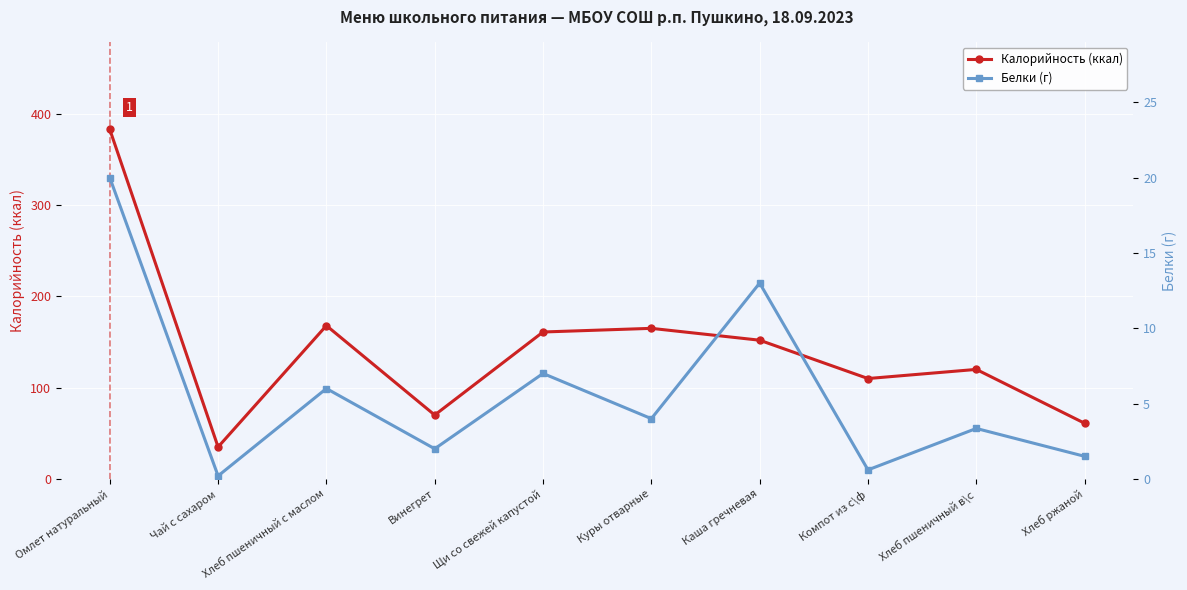

Is it true that Белки (г) equals 6.0 at Хлеб пшеничный с маслом?

True